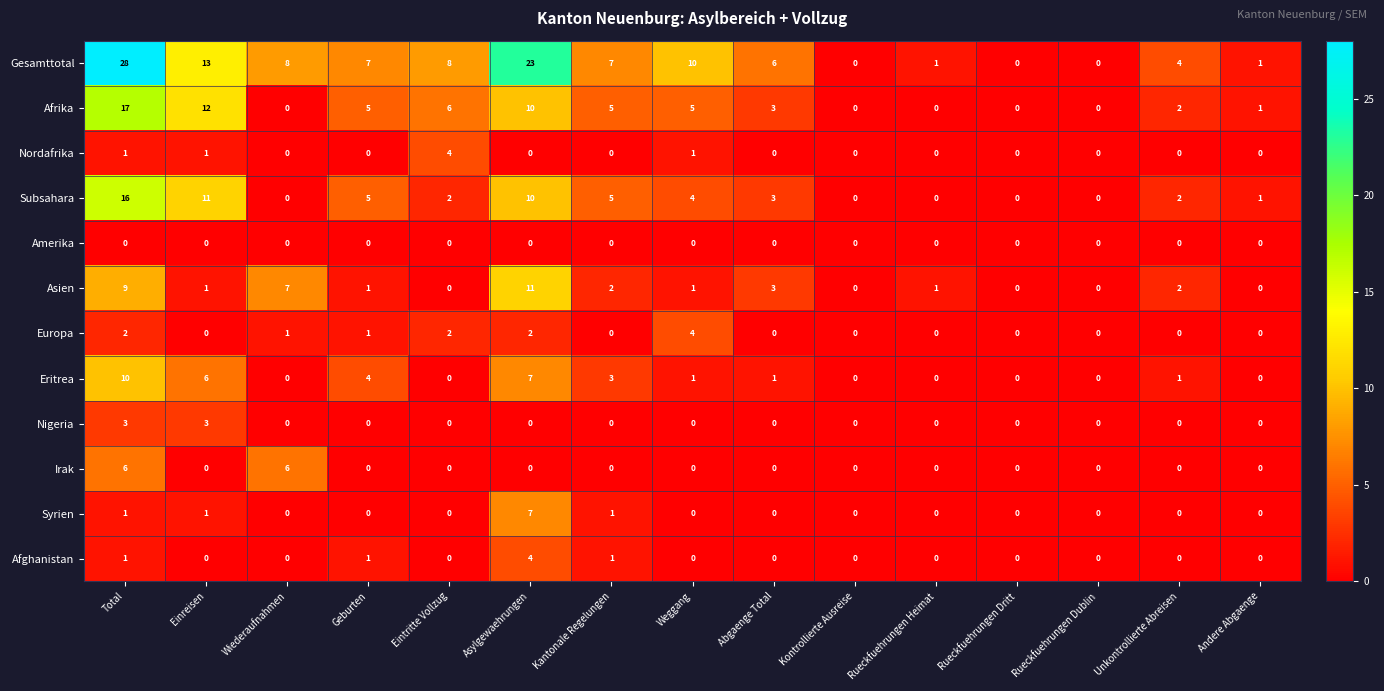

Which series has the widest spread of values?

Gesamttotal